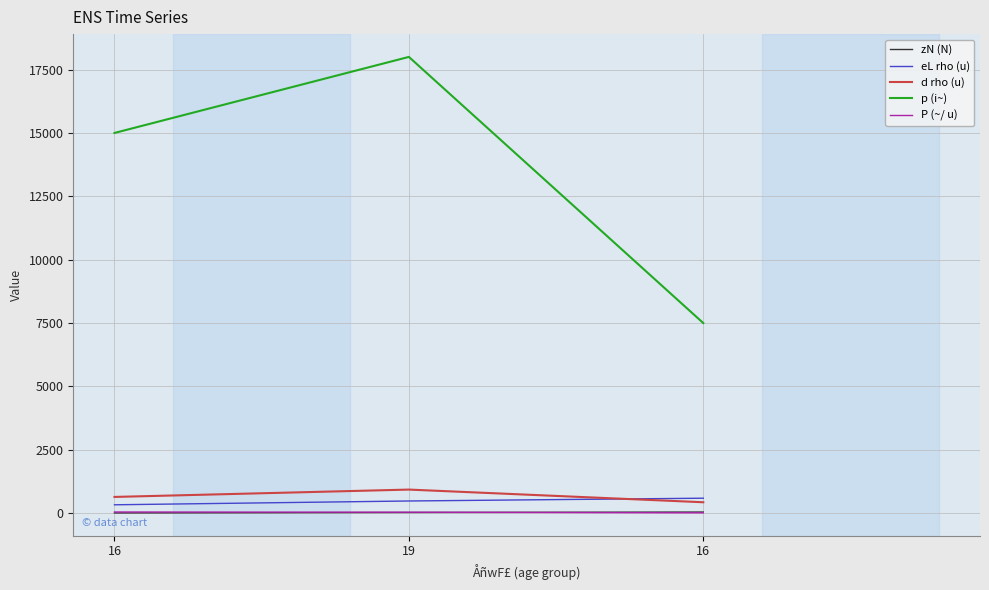

Is the value of eL rho (u) at 16 greater than the value of d rho (u) at 16?

No